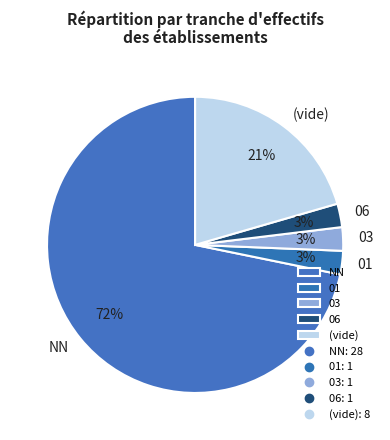

True or false: (vide) accounts for 6% of the total.

False